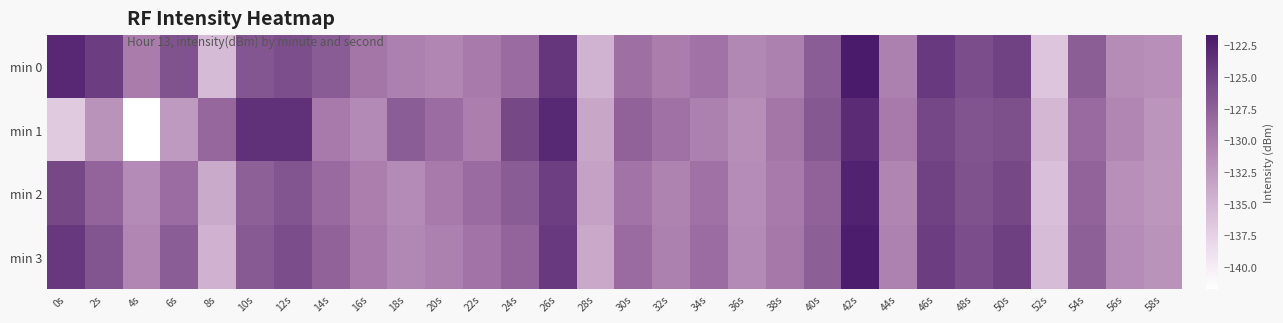

Which series has the largest total across all categories?

min 0